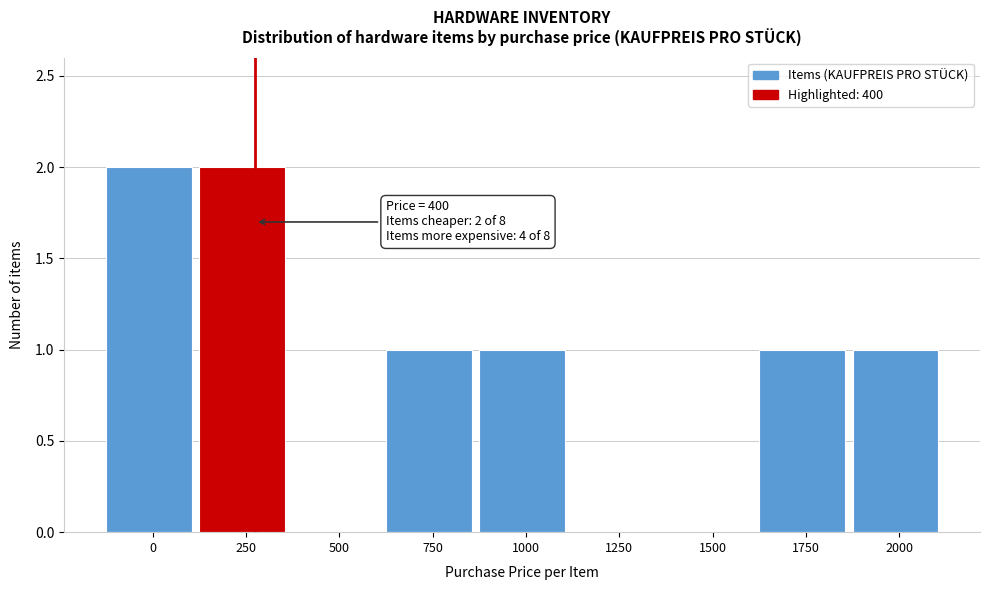

Reading left to right, transcribe all the data shown in this chart.

0=2	250=2	500=0	750=1	1000=1	1250=0	1500=0	1750=1	2000=1